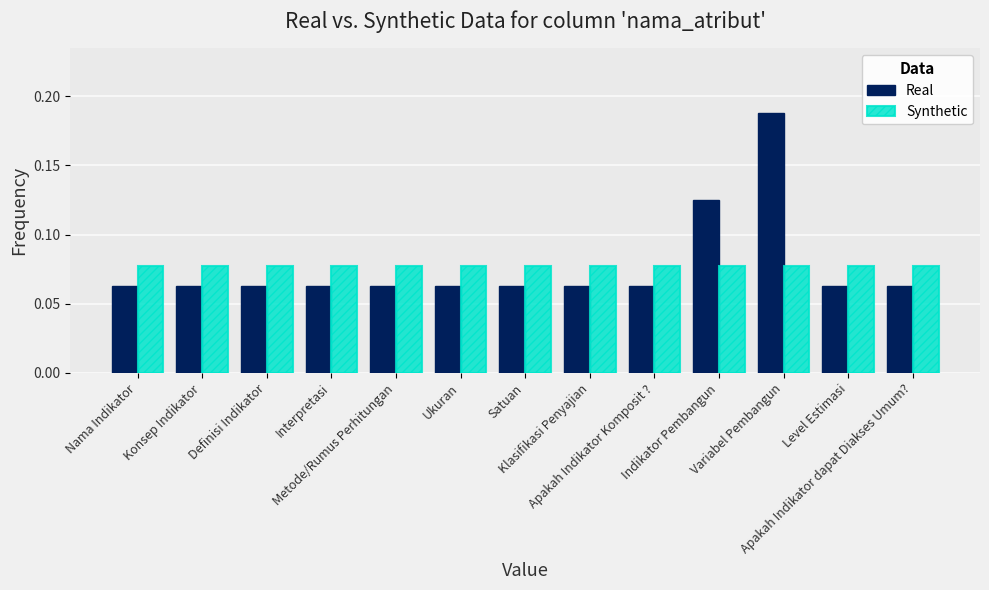

List the series in order of their peak value, highest first.

Real, Synthetic